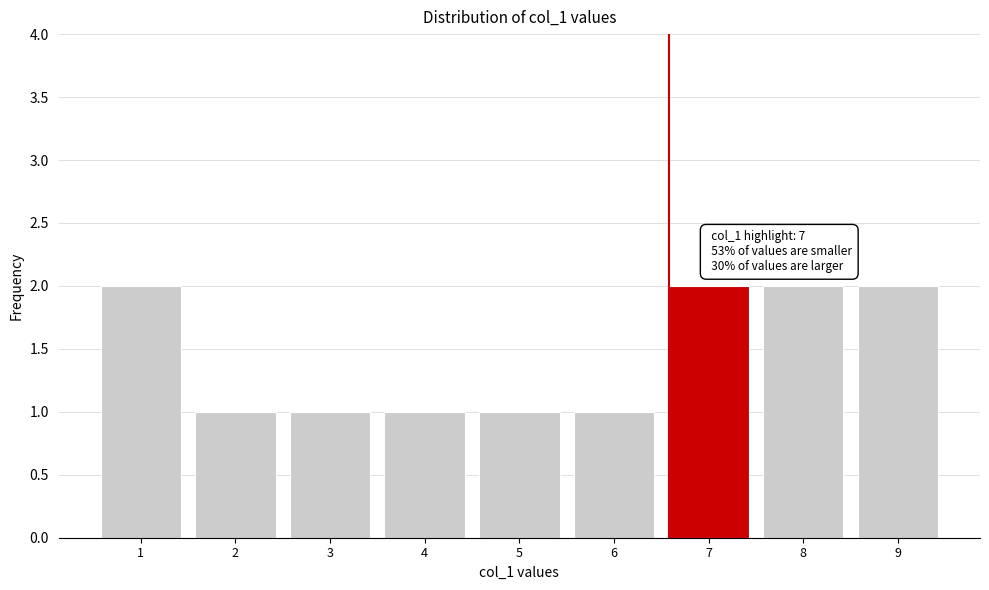

Reading left to right, list all the values displayed in this chart.

1=2	2=1	3=1	4=1	5=1	6=1	7=2	8=2	9=2